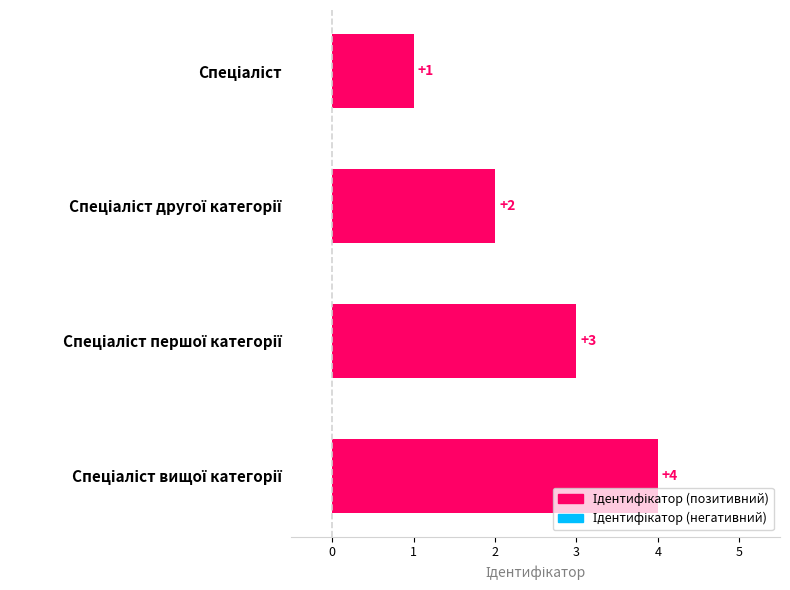

What is the value of the 2nd bar from the top?

2